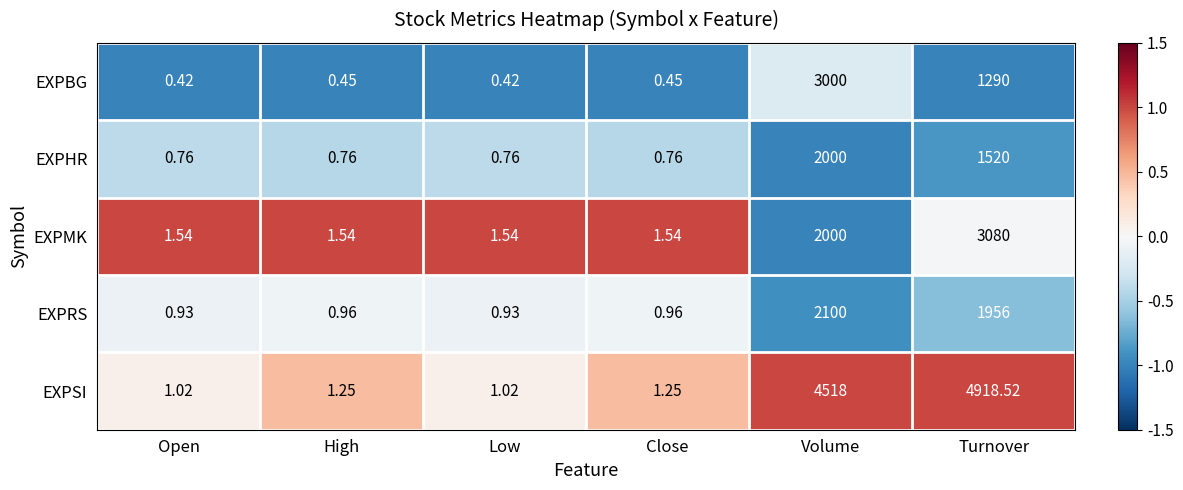

Which series has the largest total across all categories?

EXPSI